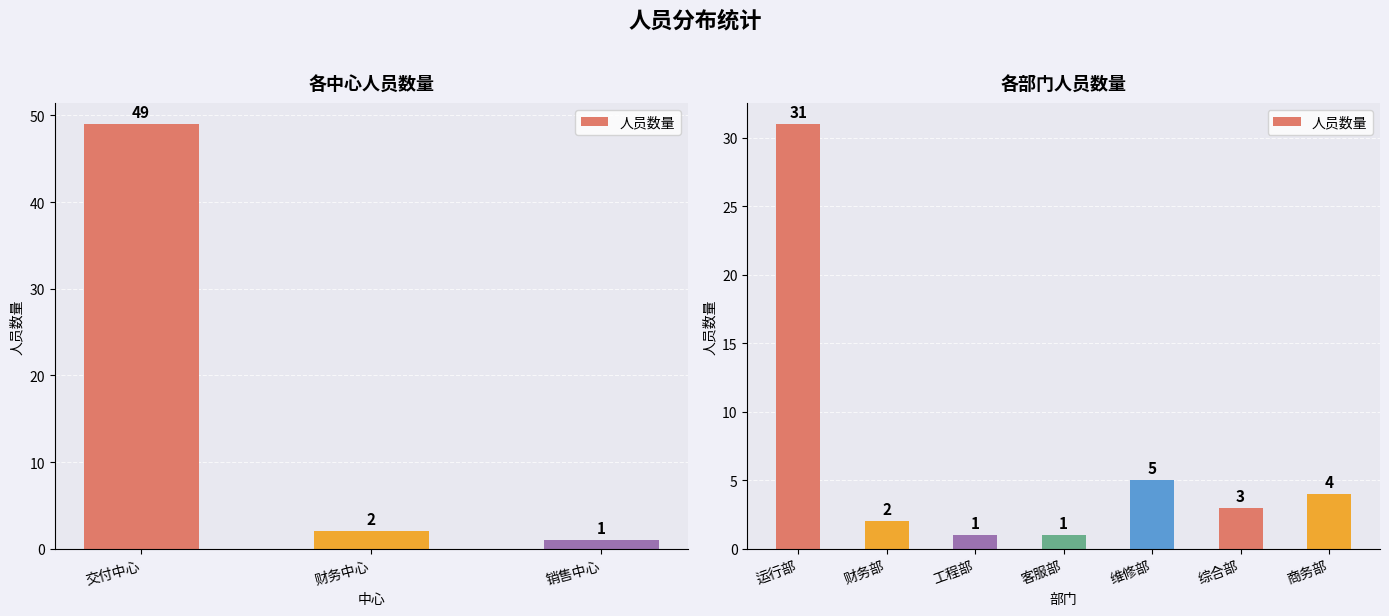

The value at 维修部 is 5. True or false?

True